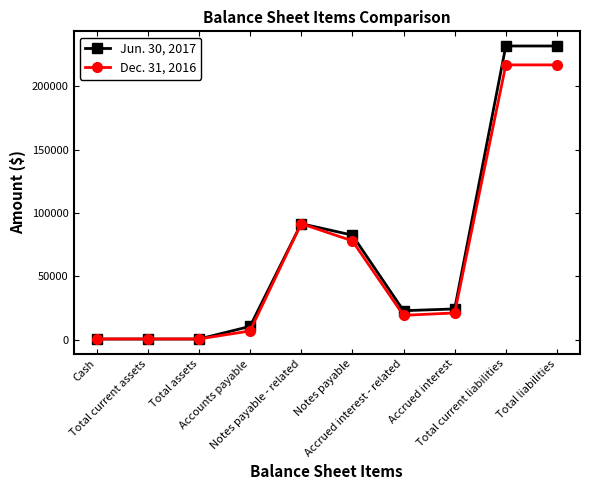

What is the value of the Dec. 31, 2016 point at the 2nd from the left?

625